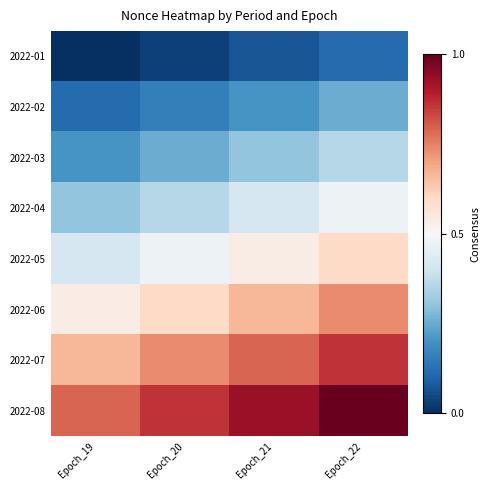

Reading right to left, what are all the values shown in this chart?

2022-01: Epoch_22=0.1	Epoch_21=0.1	Epoch_20=0.0	Epoch_19=0.0
2022-02: Epoch_22=0.3	Epoch_21=0.2	Epoch_20=0.2	Epoch_19=0.1
2022-03: Epoch_22=0.4	Epoch_21=0.3	Epoch_20=0.3	Epoch_19=0.2
2022-04: Epoch_22=0.5	Epoch_21=0.4	Epoch_20=0.4	Epoch_19=0.3
2022-05: Epoch_22=0.6	Epoch_21=0.5	Epoch_20=0.5	Epoch_19=0.4
2022-06: Epoch_22=0.7	Epoch_21=0.7	Epoch_20=0.6	Epoch_19=0.5
2022-07: Epoch_22=0.9	Epoch_21=0.8	Epoch_20=0.7	Epoch_19=0.7
2022-08: Epoch_22=1.0	Epoch_21=0.9	Epoch_20=0.9	Epoch_19=0.8